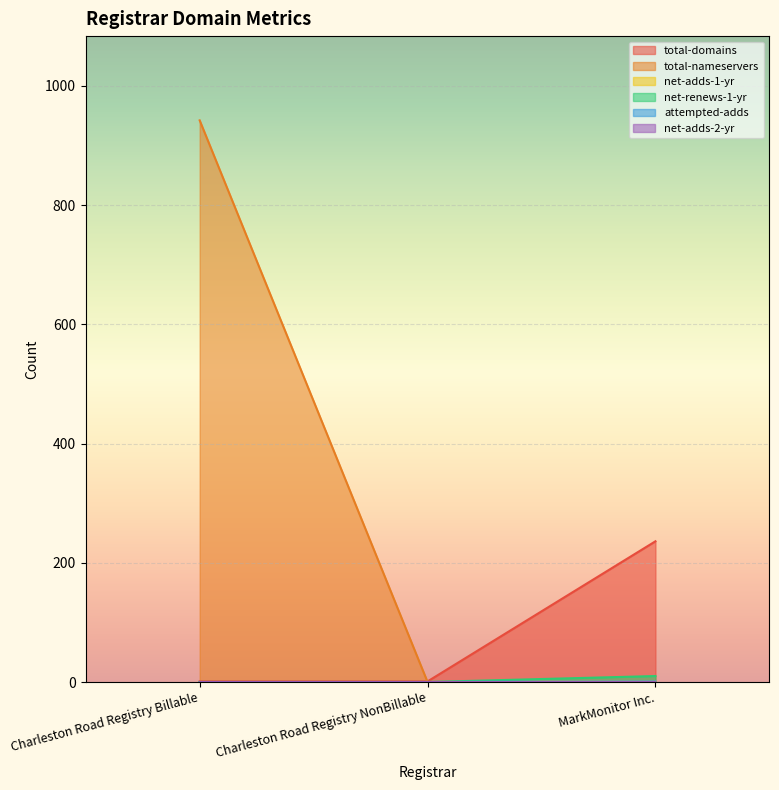

At which category is the sum across all series the highest?

Charleston Road Registry Billable